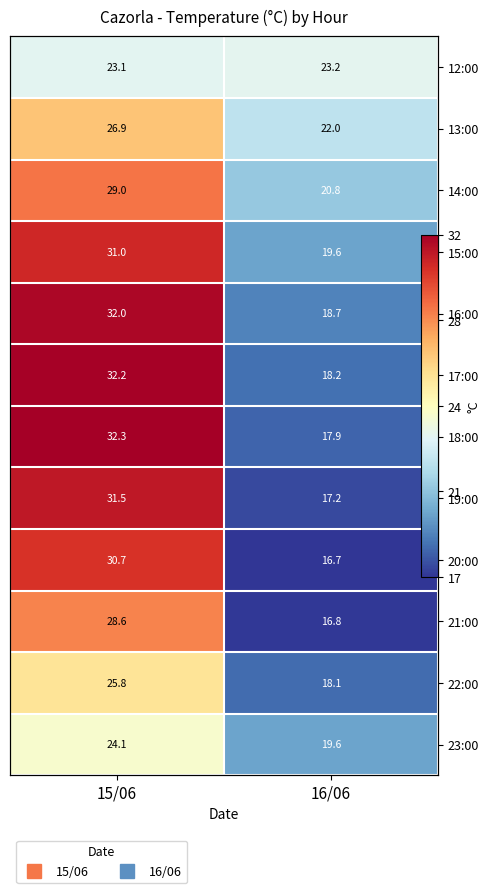

Is the value of 15:00 at 15/06 greater than the value of 23:00 at 16/06?

Yes